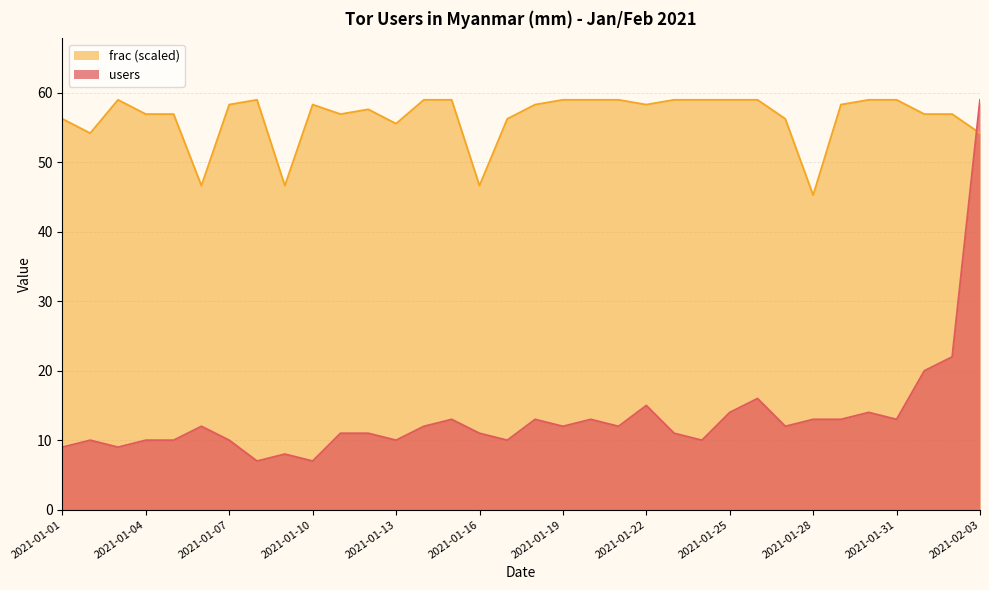

How many lines are shown in the chart?

2